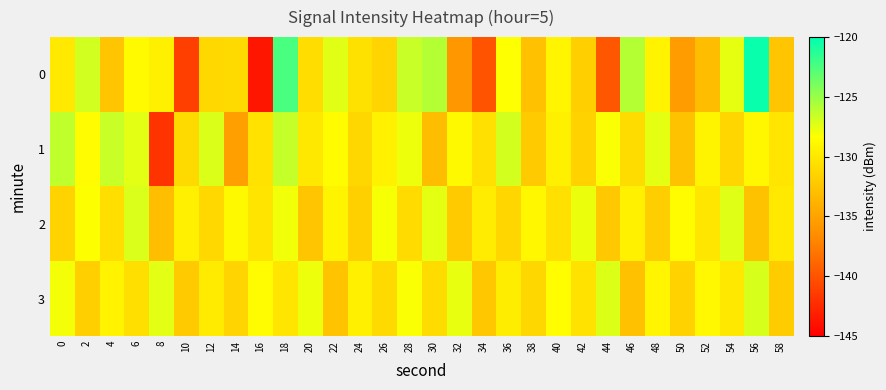

What is the difference between the highest and lowest values at 8?

14.5